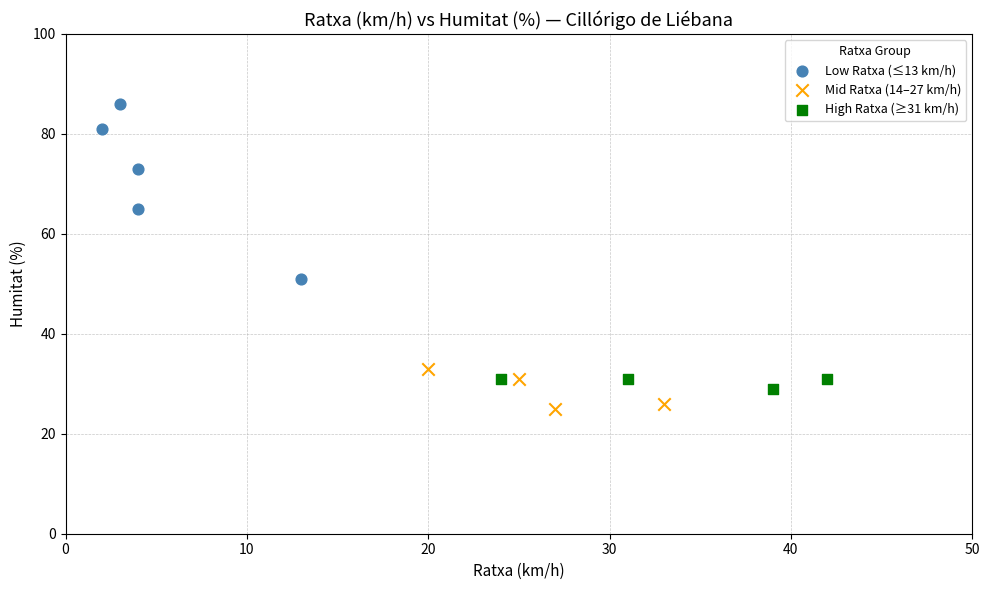

What are all the series names shown in the legend?

Low Ratxa (≤13 km/h), Mid Ratxa (14–27 km/h), High Ratxa (≥31 km/h)